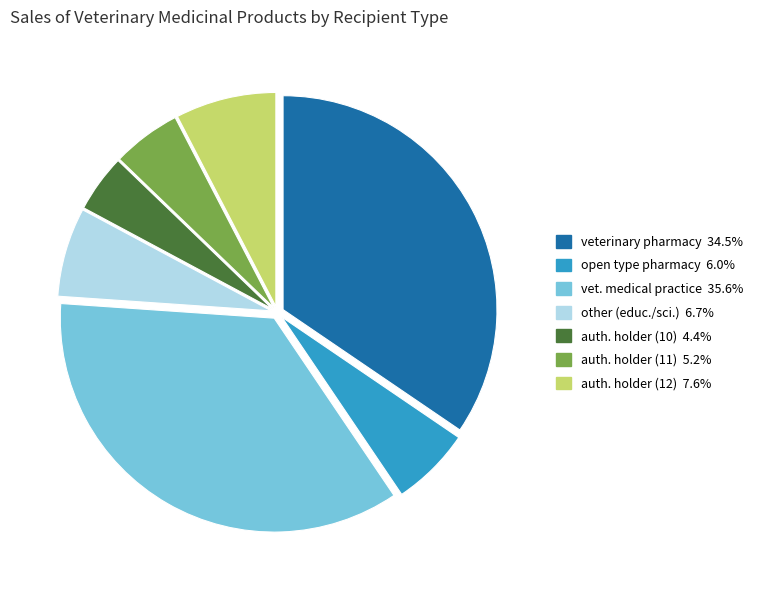

Does any single category account for the majority?

No